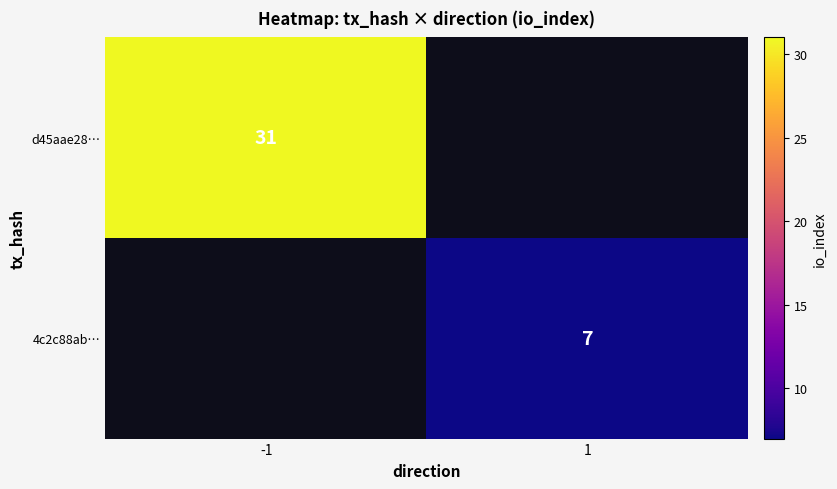

How many series are shown in this chart?

2